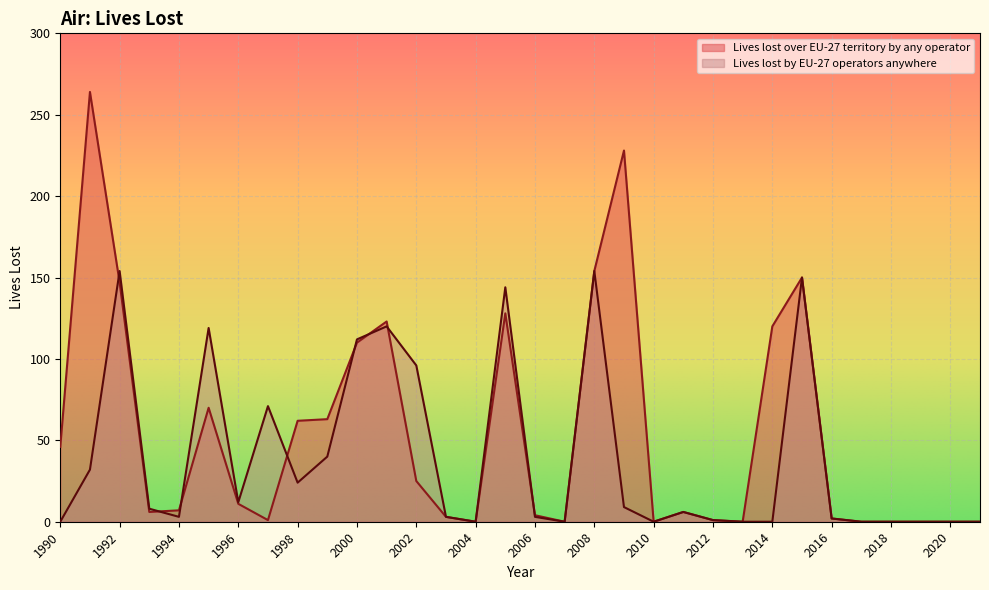

How many values in the Lives lost over EU-27 territory series exceed 7?

15